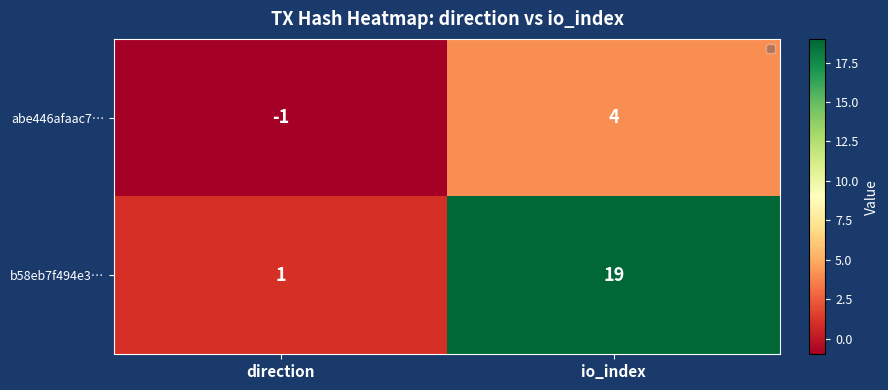

Count the number of categories in the chart.

2